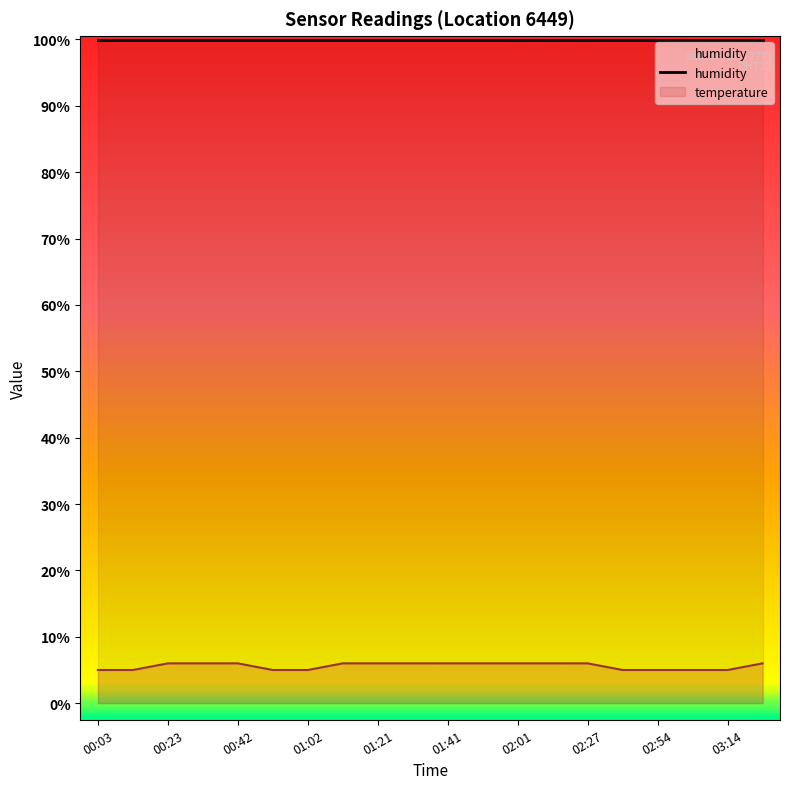

What is the greatest value displayed?

99.9